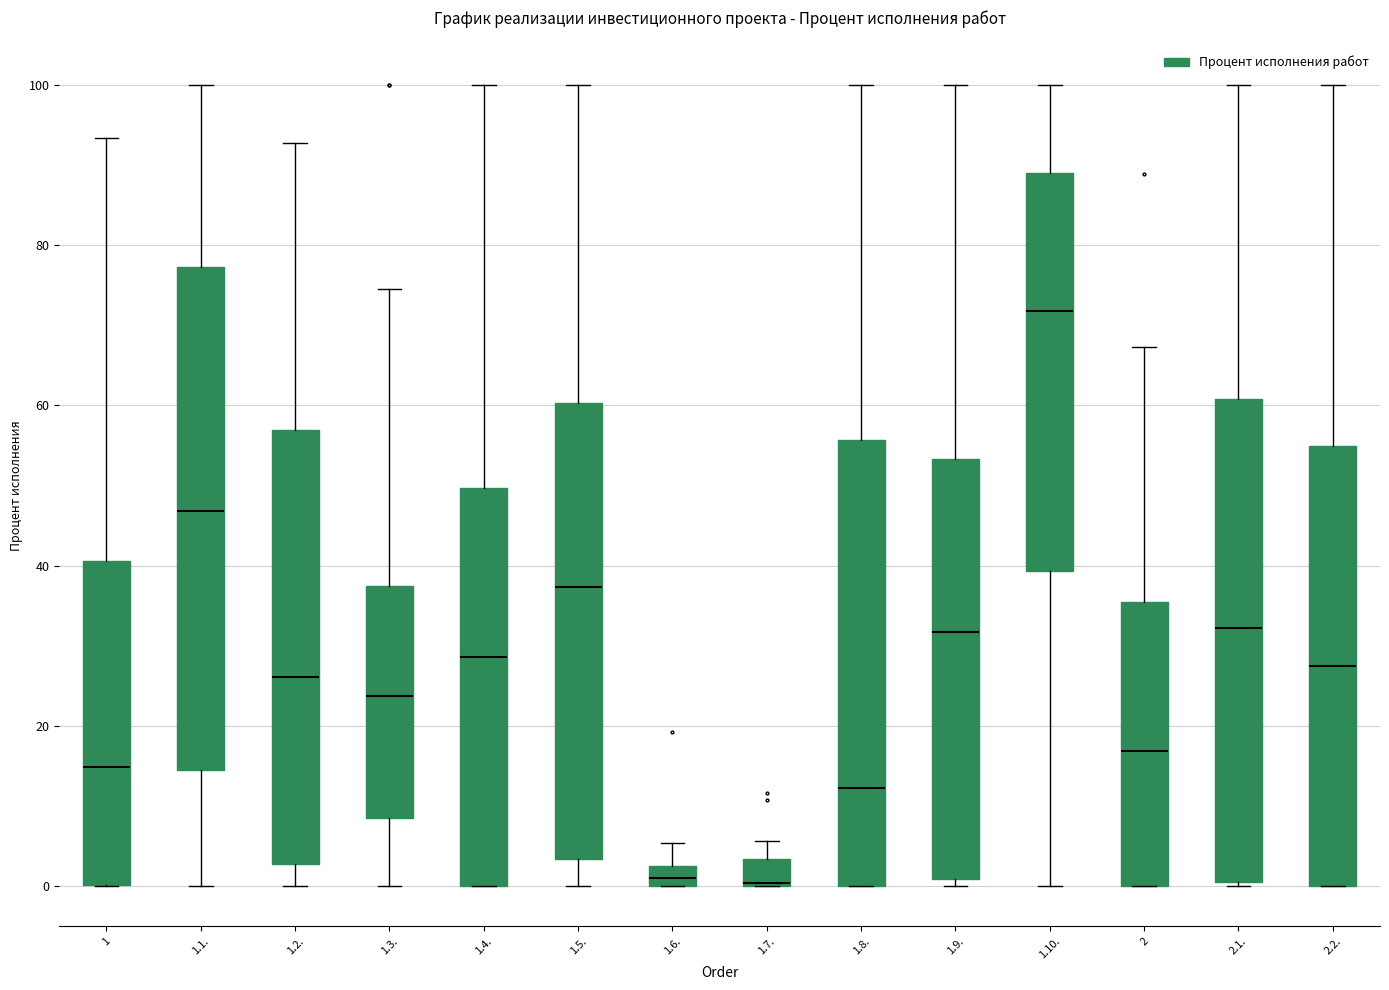

Comparing the boxes themselves (not the whiskers), which one is the tallest?

1.1.